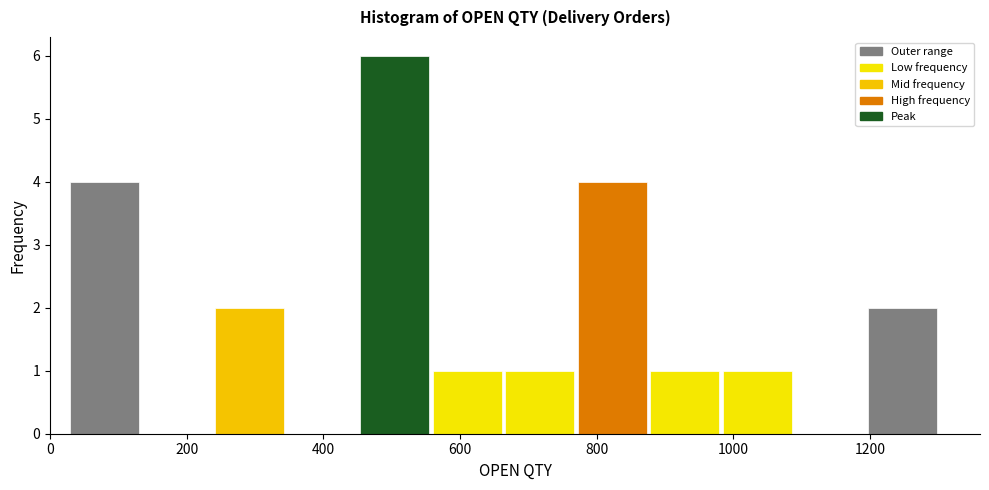

Reading left to right, transcribe this chart: for each bar, give the range it covers on the x-axis and its height. Neither the bar edges nor the heights are printed on the chart, so give them approximately, as read against the axes.

20 to 140: 4
140 to 240: 0
240 to 340: 2
340 to 460: 0
460 to 560: 6
560 to 660: 1
660 to 760: 1
760 to 880: 4
880 to 980: 1
980 to 1080: 1
1080 to 1200: 0
1200 to 1300: 2